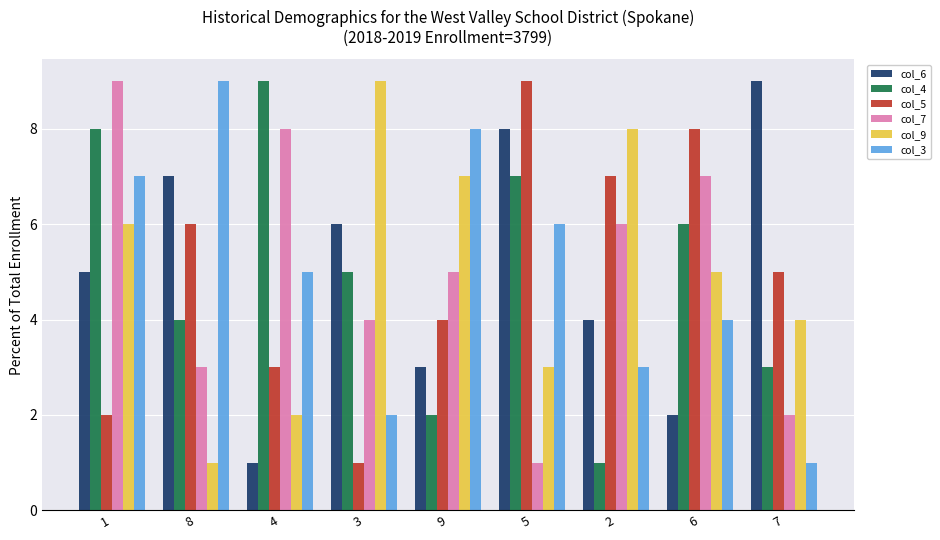

Reading left to right, extract all data points from this chart.

col_6: 1=5	8=7	4=1	3=6	9=3	5=8	2=4	6=2	7=9
col_4: 1=8	8=4	4=9	3=5	9=2	5=7	2=1	6=6	7=3
col_5: 1=2	8=6	4=3	3=1	9=4	5=9	2=7	6=8	7=5
col_7: 1=9	8=3	4=8	3=4	9=5	5=1	2=6	6=7	7=2
col_9: 1=6	8=1	4=2	3=9	9=7	5=3	2=8	6=5	7=4
col_3: 1=7	8=9	4=5	3=2	9=8	5=6	2=3	6=4	7=1